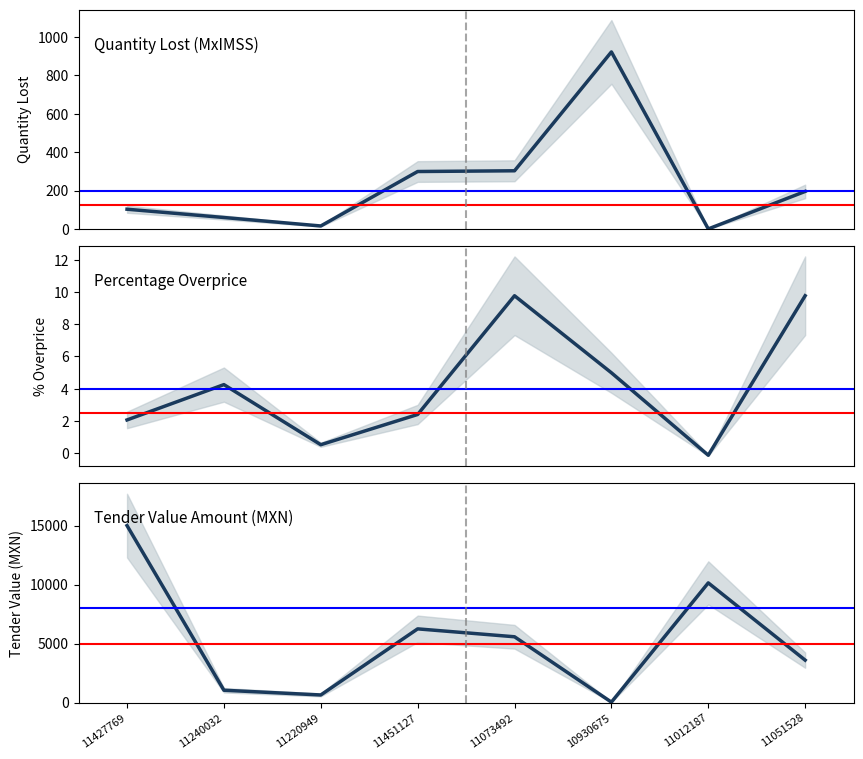

What is the label of the 5th point from the right?

11451127